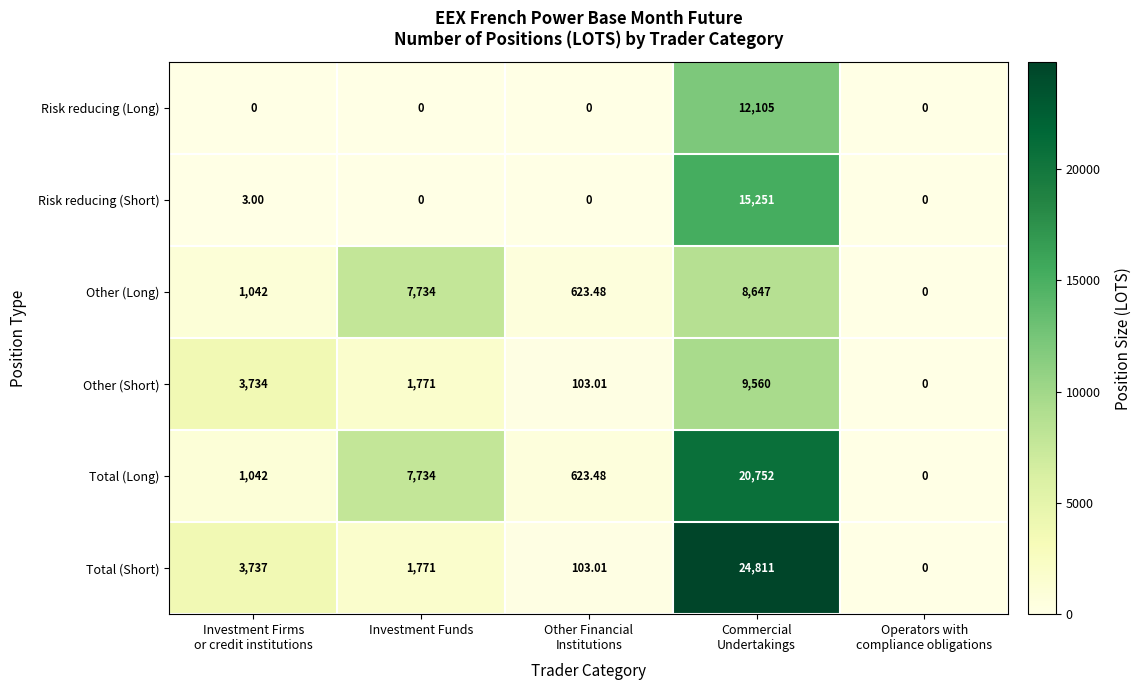

How many data points does each series have?

5